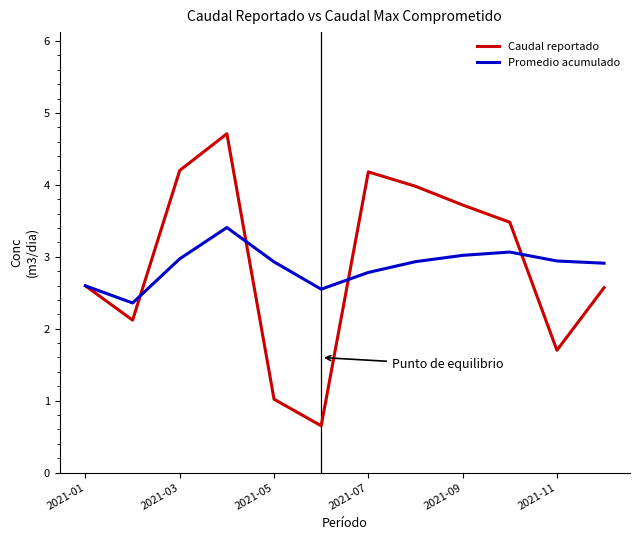

What is the maximum value shown in the chart?

4.7